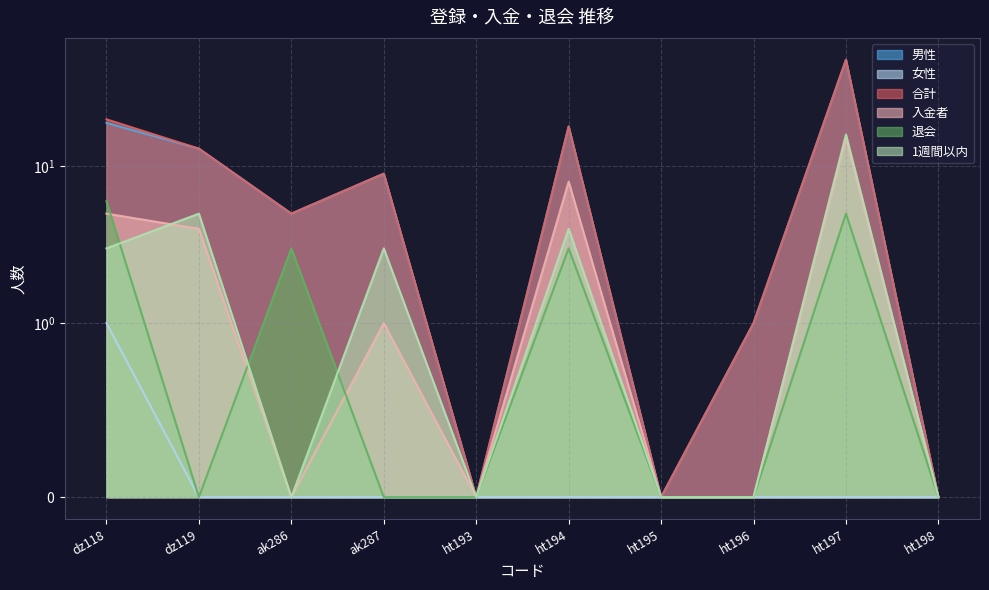

At how many categories does at least one series exceed 4?

6